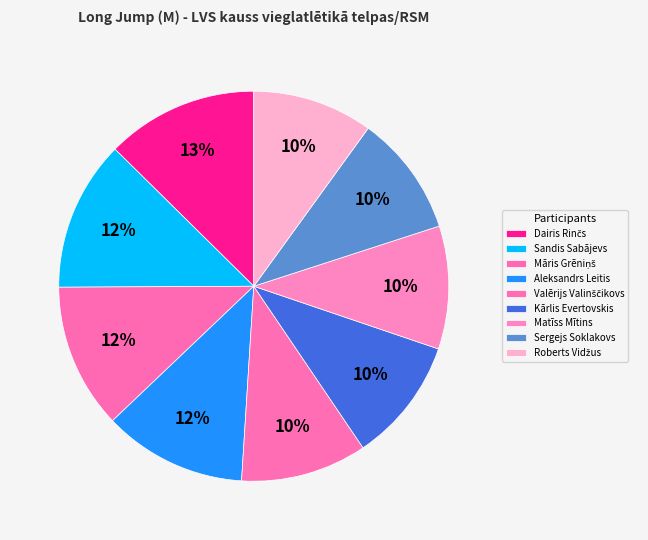

What is the change in value from Dairis Rinčs to Sergejs Soklakovs?

-1.5